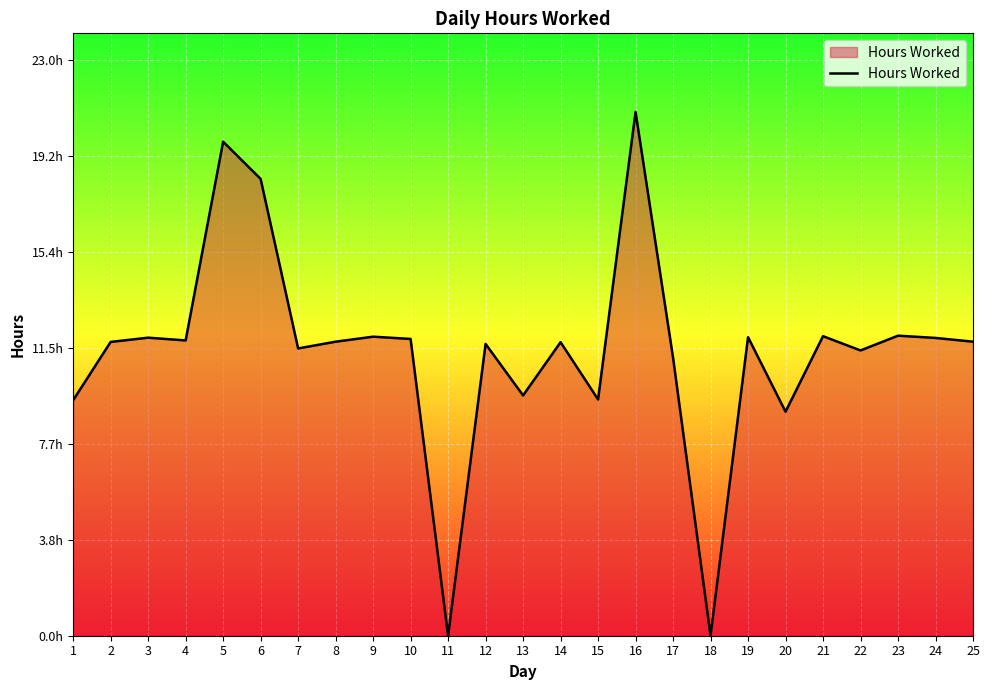

Reading left to right, extract all data points from this chart.

1=9.4	2=11.8	3=11.9	4=11.8	5=19.8	6=18.3	7=11.5	8=11.8	9=12.0	10=11.9	11=0.0	12=11.7	13=9.6	14=11.7	15=9.4	16=20.9	17=11.1	18=0.0	19=11.9	20=9.0	21=12.0	22=11.4	23=12.0	24=11.9	25=11.8